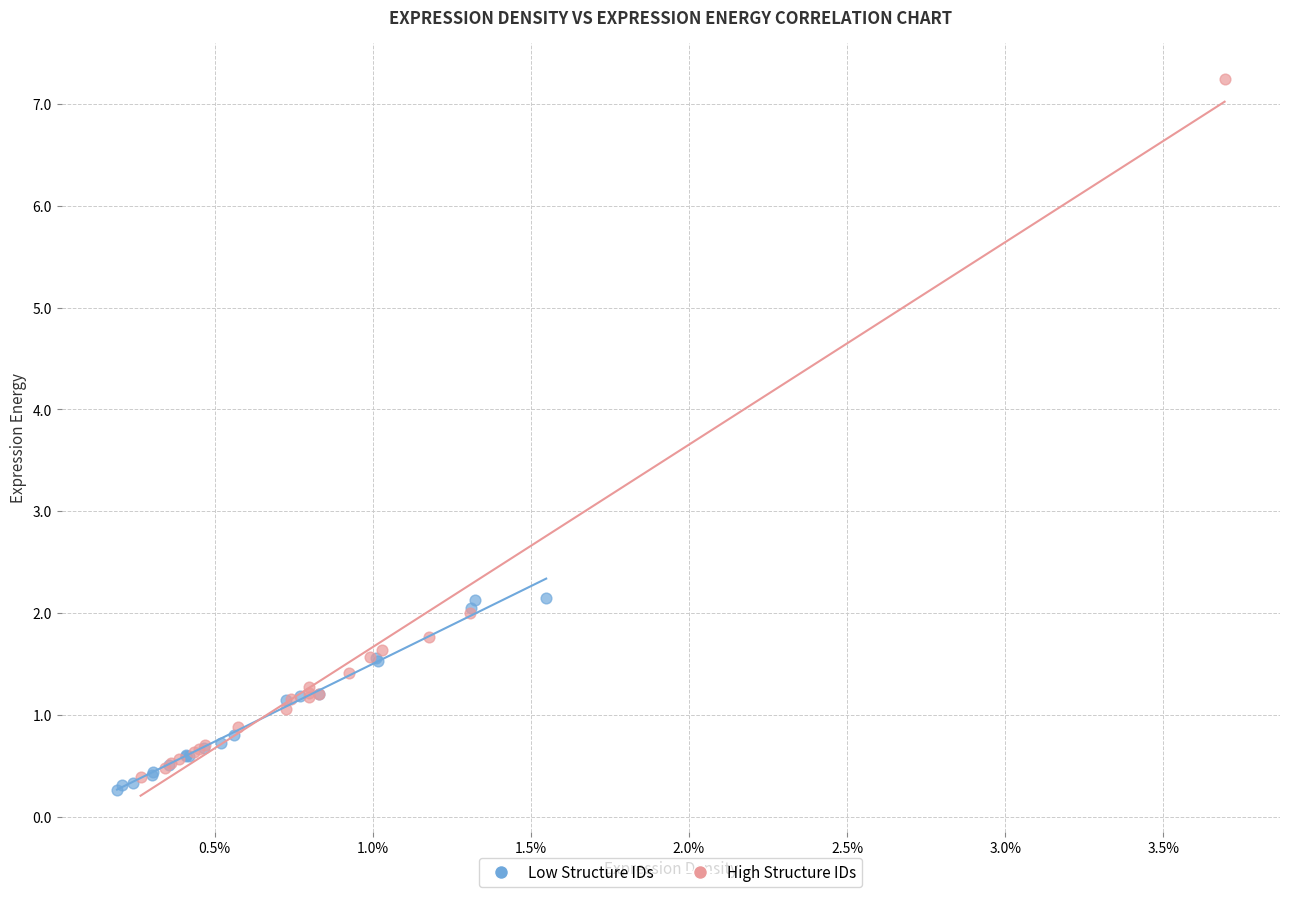

Which series reaches the maximum Y coordinate?

High Structure IDs